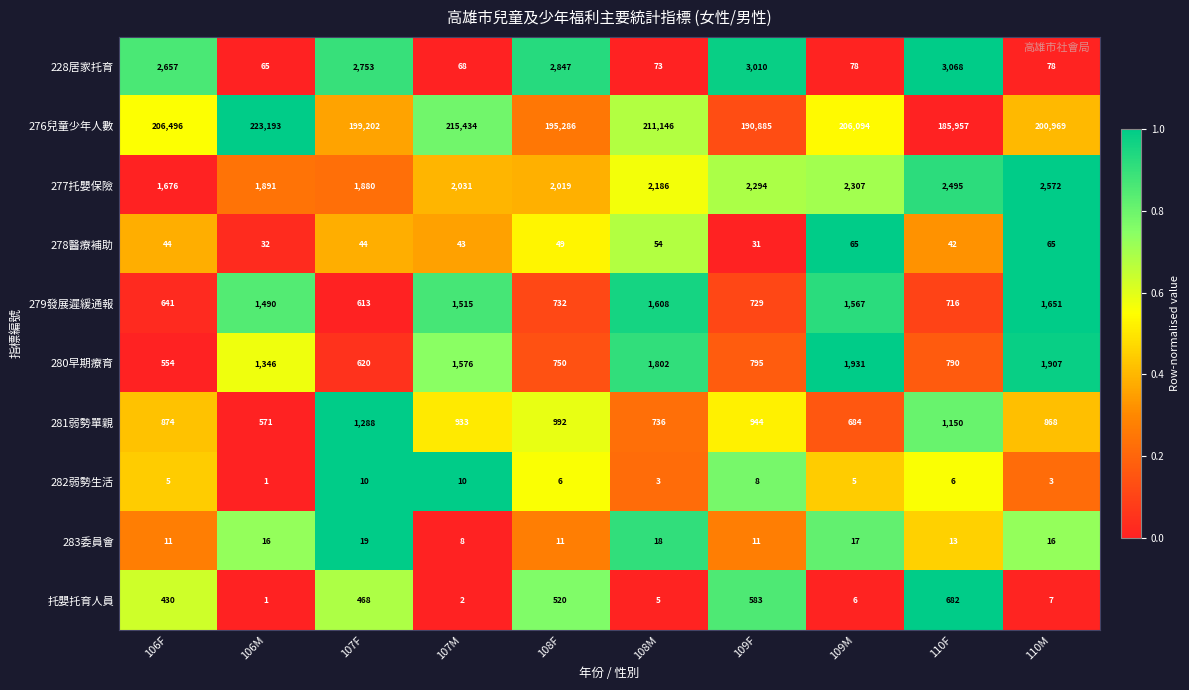

Where is 283委員會 nearest to the value 13?

110F